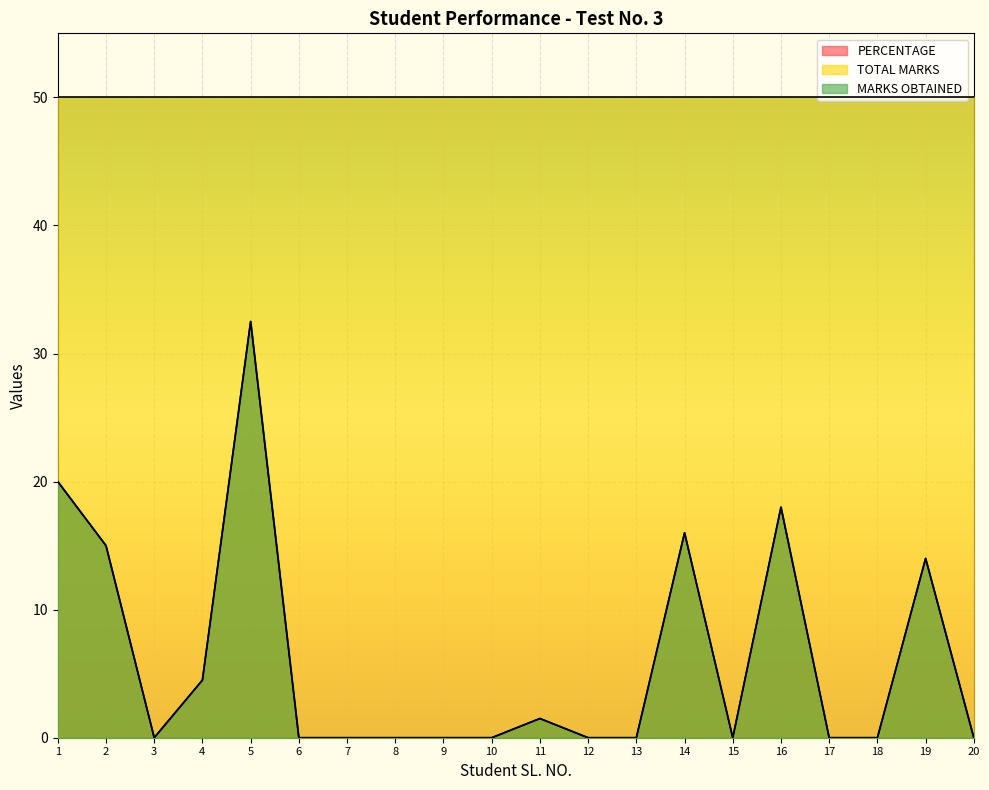

What is the sum of the PERCENTAGE values at 17 and 16?

18.0